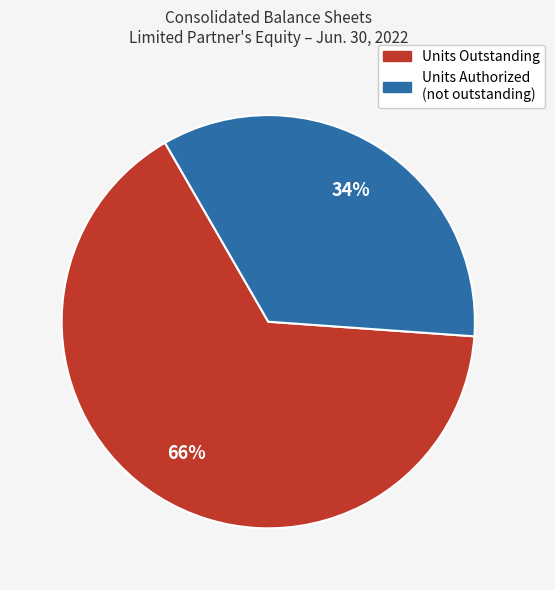

Is there a majority slice in this chart?

Yes